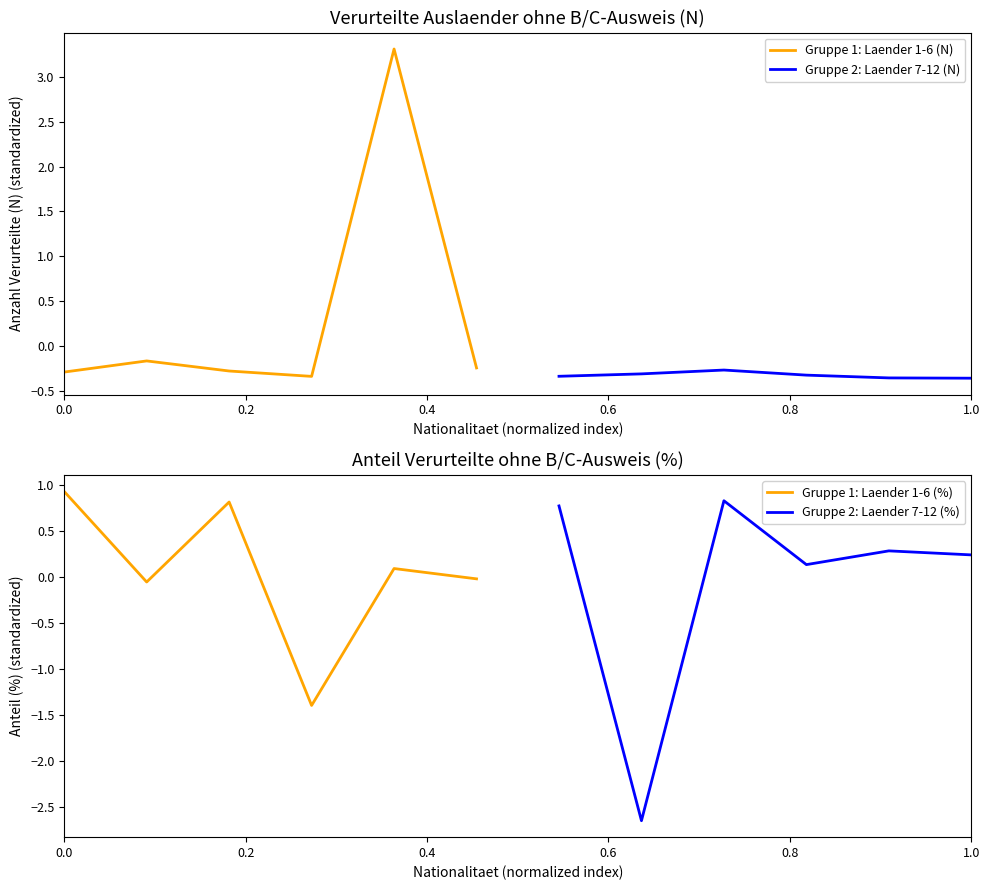

What is the lowest value of the Gruppe 1: Laender 1-6 (%) series?

-1.4